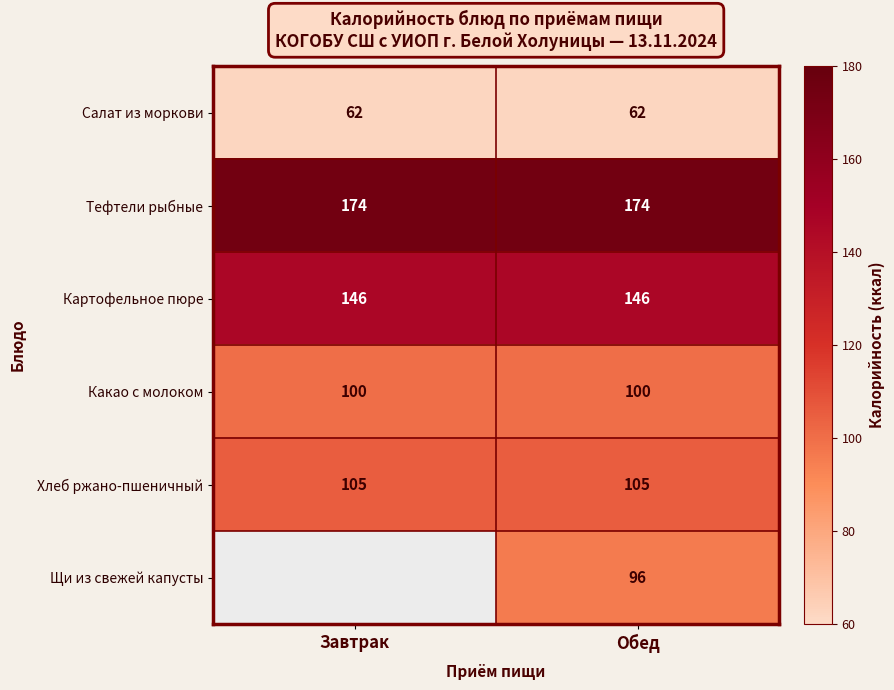

At how many categories does at least one series exceed 158?

2